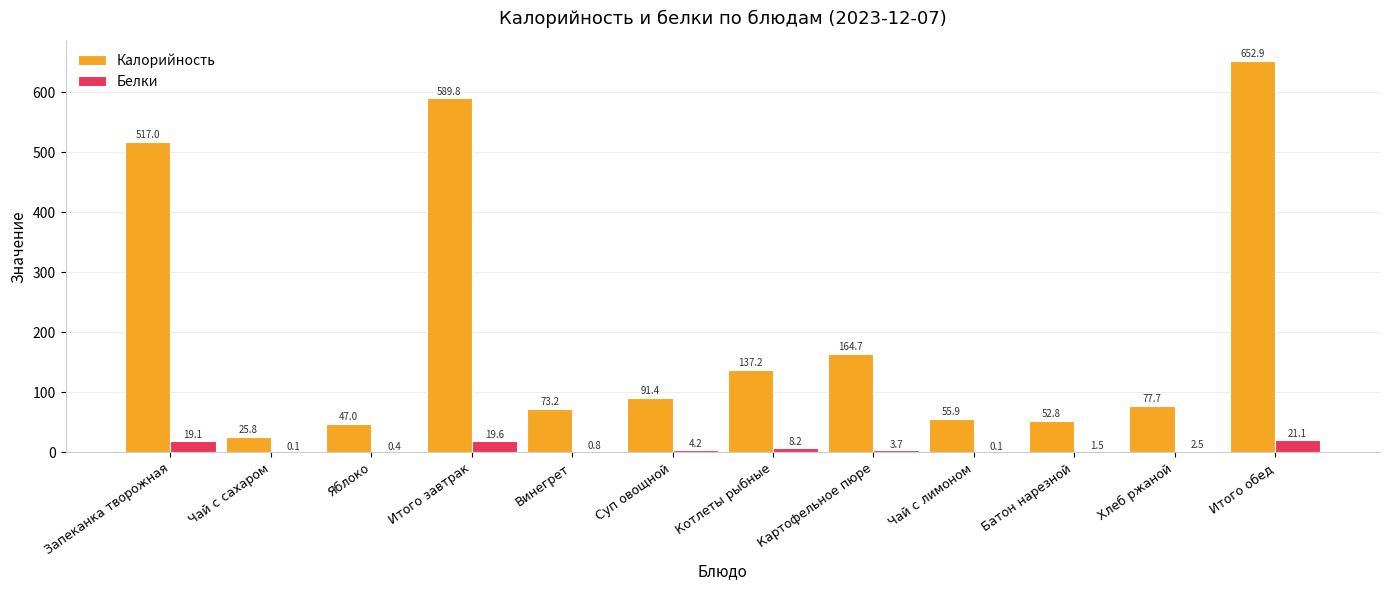

Is the value of Калорийность at Картофельное пюре greater than the value of Белки at Запеканка творожная?

Yes